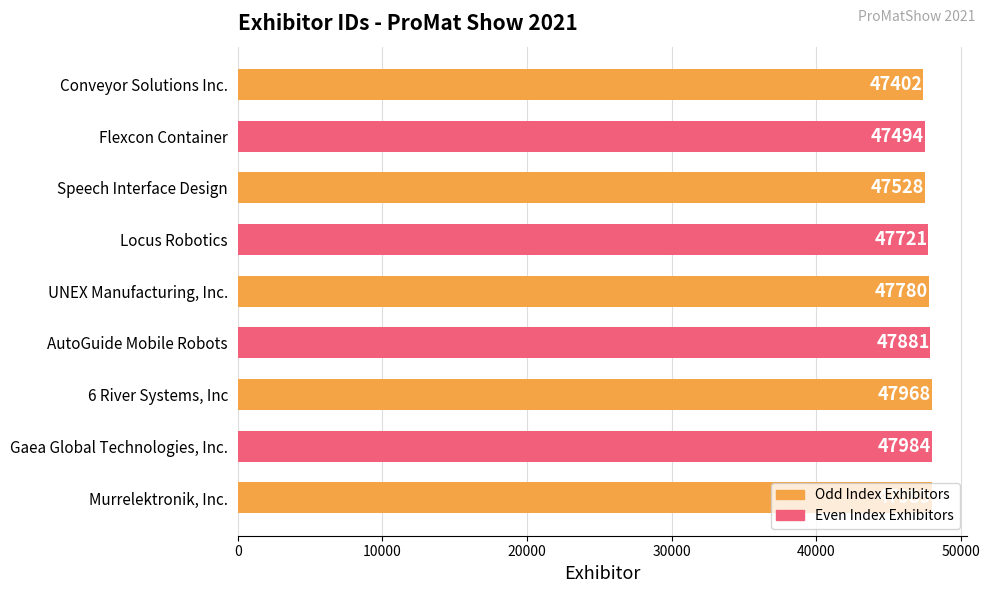

What is the value of the 2nd bar from the top?

47494